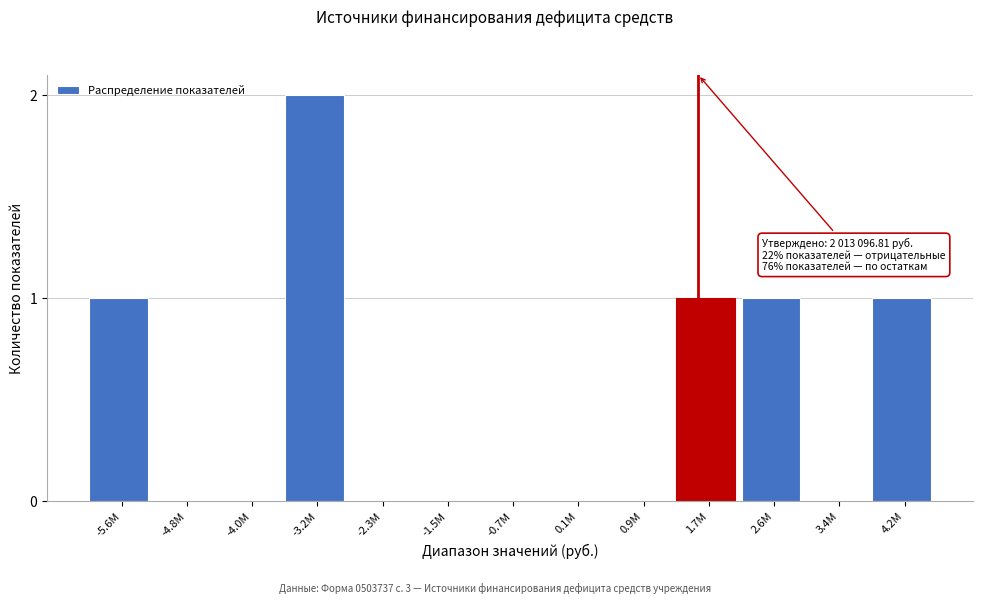

Reading left to right, transcribe all the data shown in this chart.

-5.6M=1	-4.8M=0	-4.0M=0	-3.2M=2	-2.3M=0	-1.5M=0	-0.7M=0	0.1M=0	0.9M=0	1.7M=1	2.6M=1	3.4M=0	4.2M=1